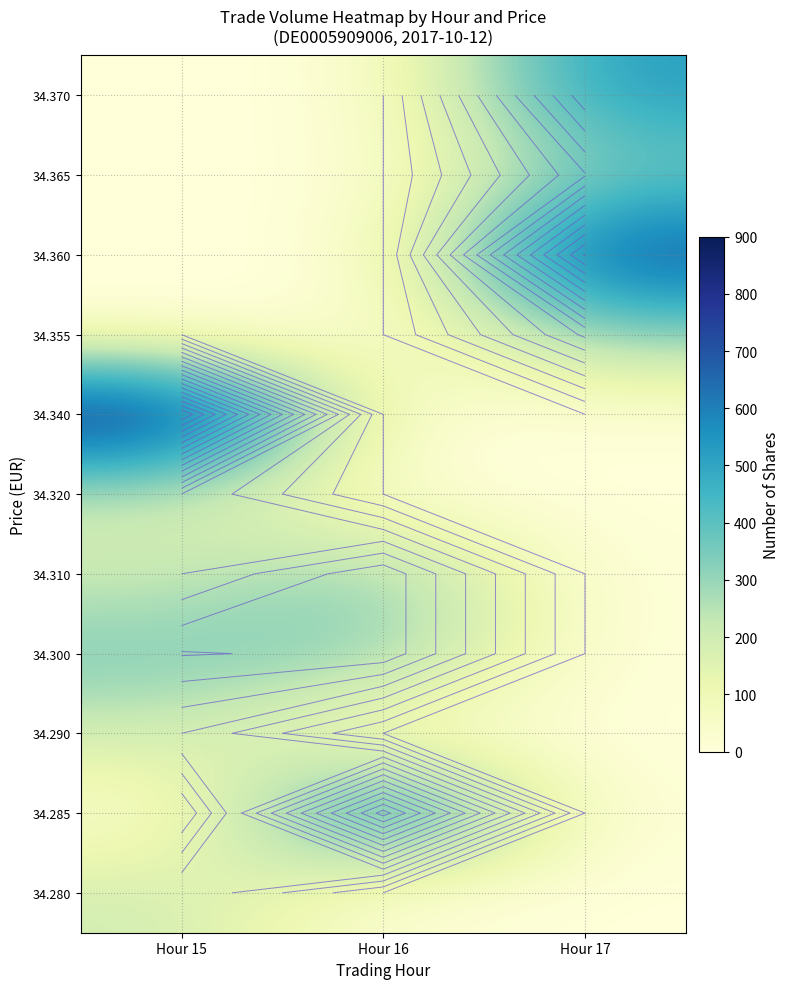

What is the sum of all 34.370 values?

535